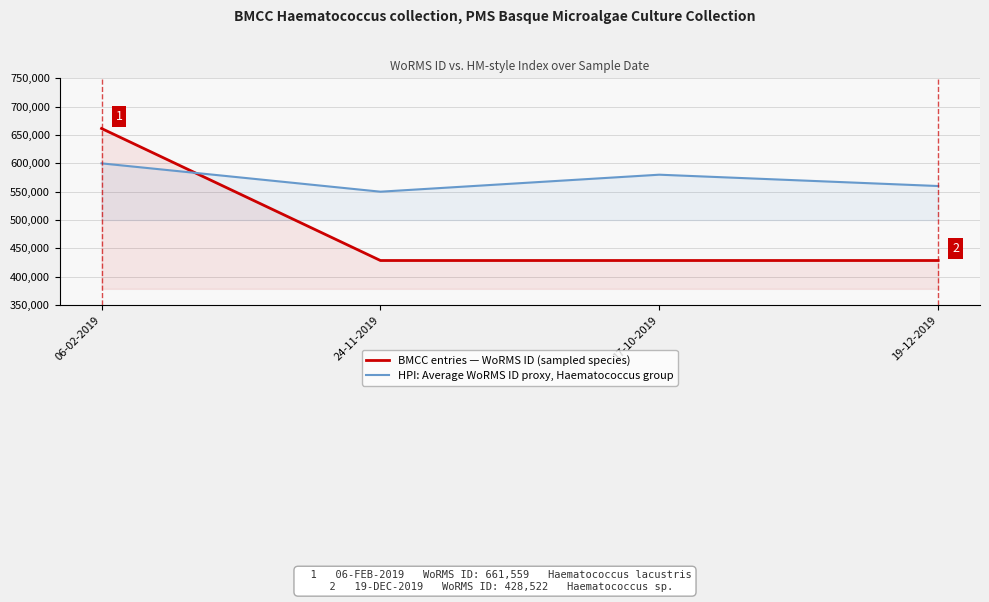

Rank the series by their average value, from lowest to highest.

BMCC entries — WoRMS ID (sampled species), HPI: Average WoRMS ID proxy, Haematococcus group